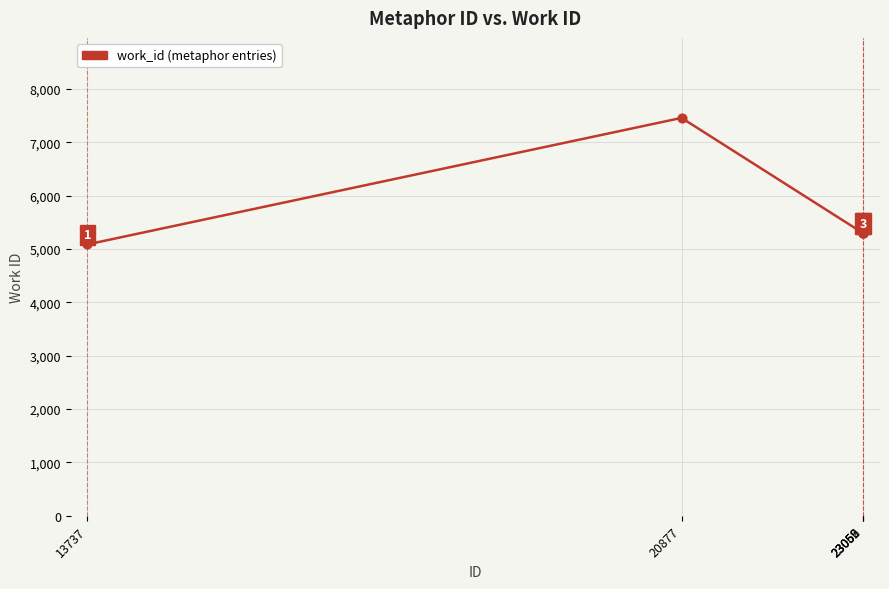

What is the change in value from 20877 to 23059?

-2159